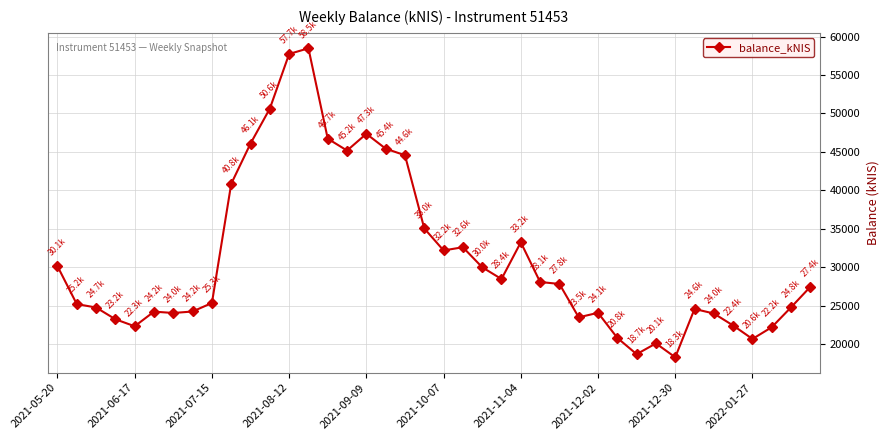

True or false: there are more than 2 points higher than both neighbors.

True